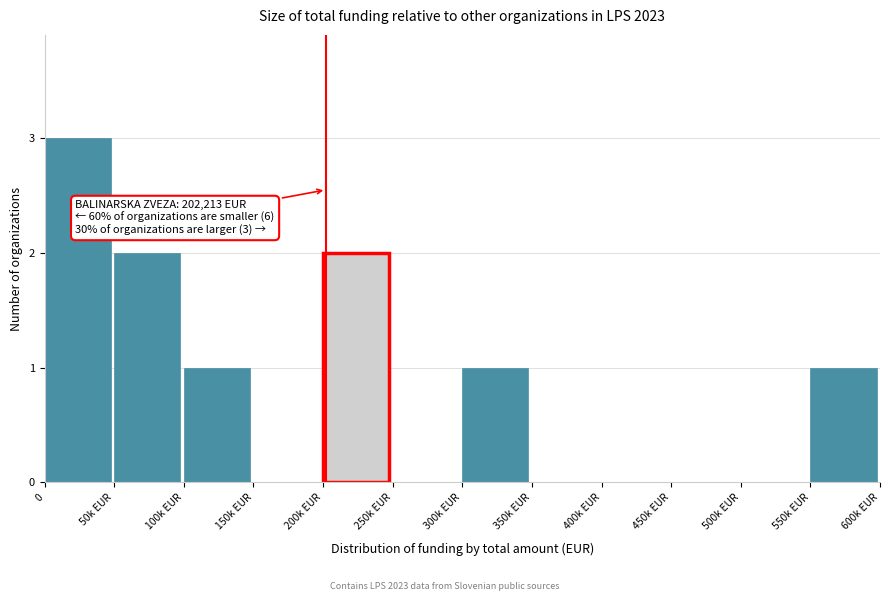

Reading left to right, transcribe all the data shown in this chart.

0=3	50k EUR=2	100k EUR=1	150k EUR=0	200k EUR=2	250k EUR=0	300k EUR=1	350k EUR=0	400k EUR=0	450k EUR=0	500k EUR=0	550k EUR=1